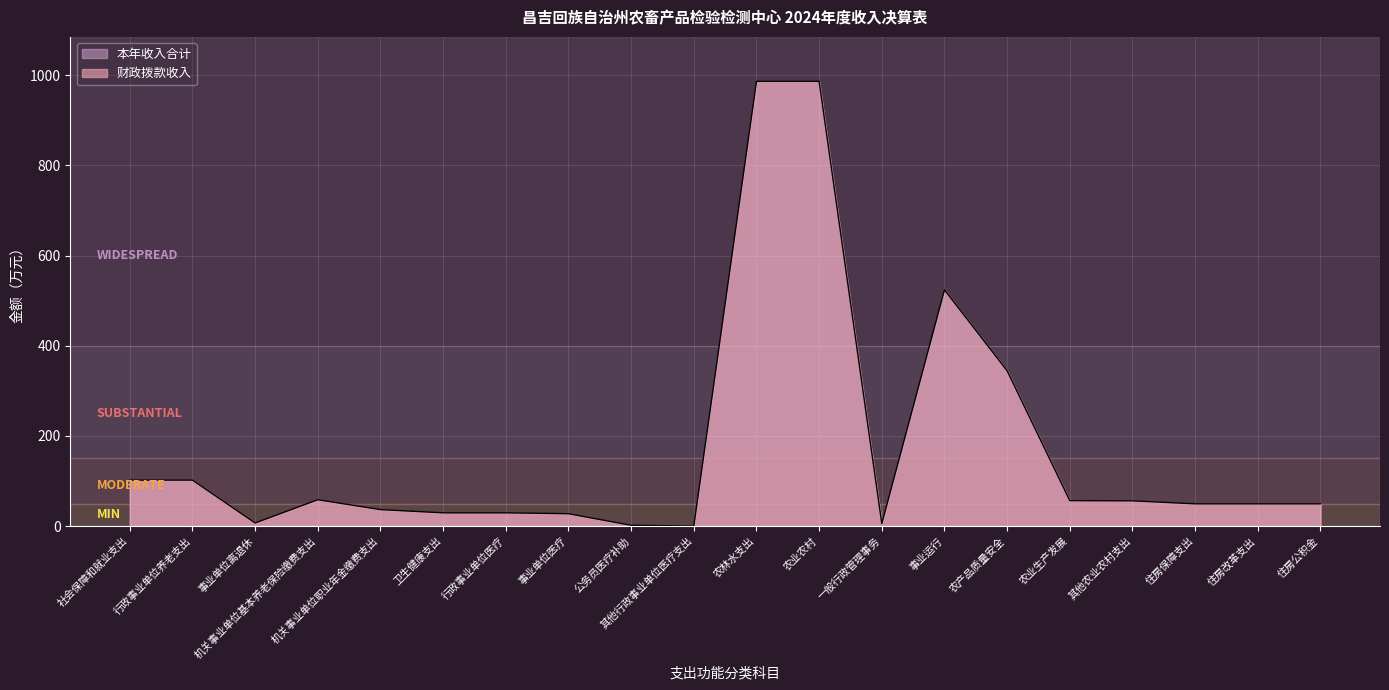

True or false: 财政拨款收入 and 上级补助收入 intersect in this chart.

False